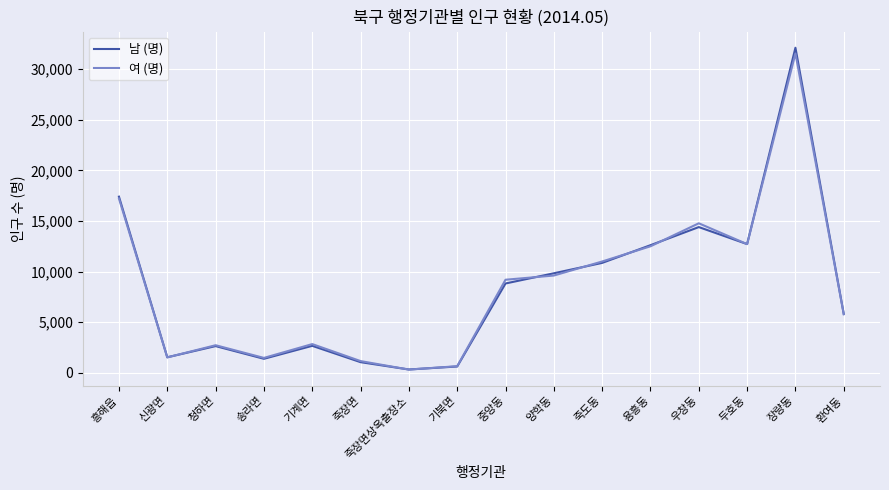

The value of 여 (명) at 우창동 is 22985. True or false?

False